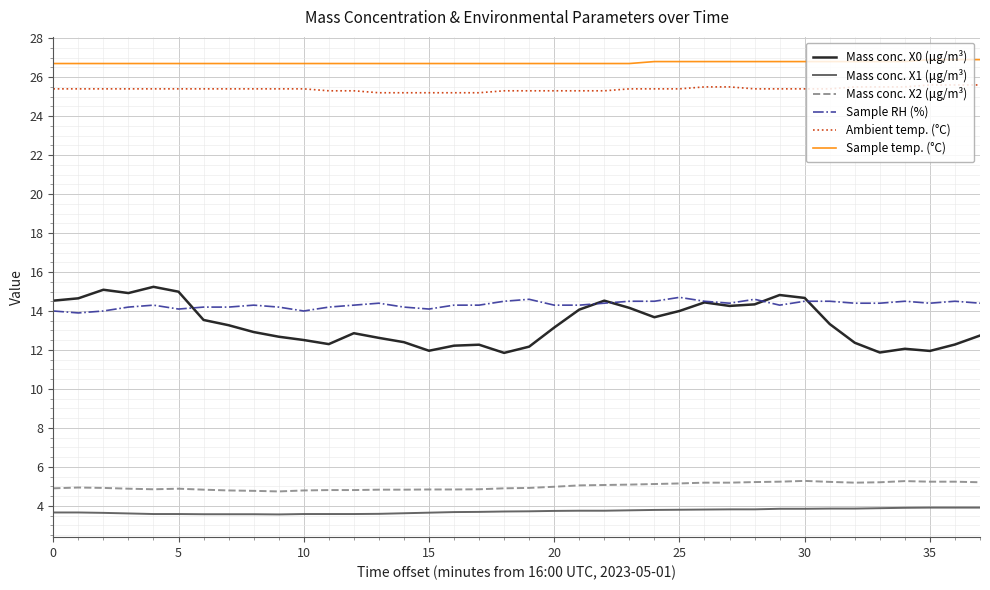

What is the average value of the Mass conc. X2 (μg/m³) series?

5.0